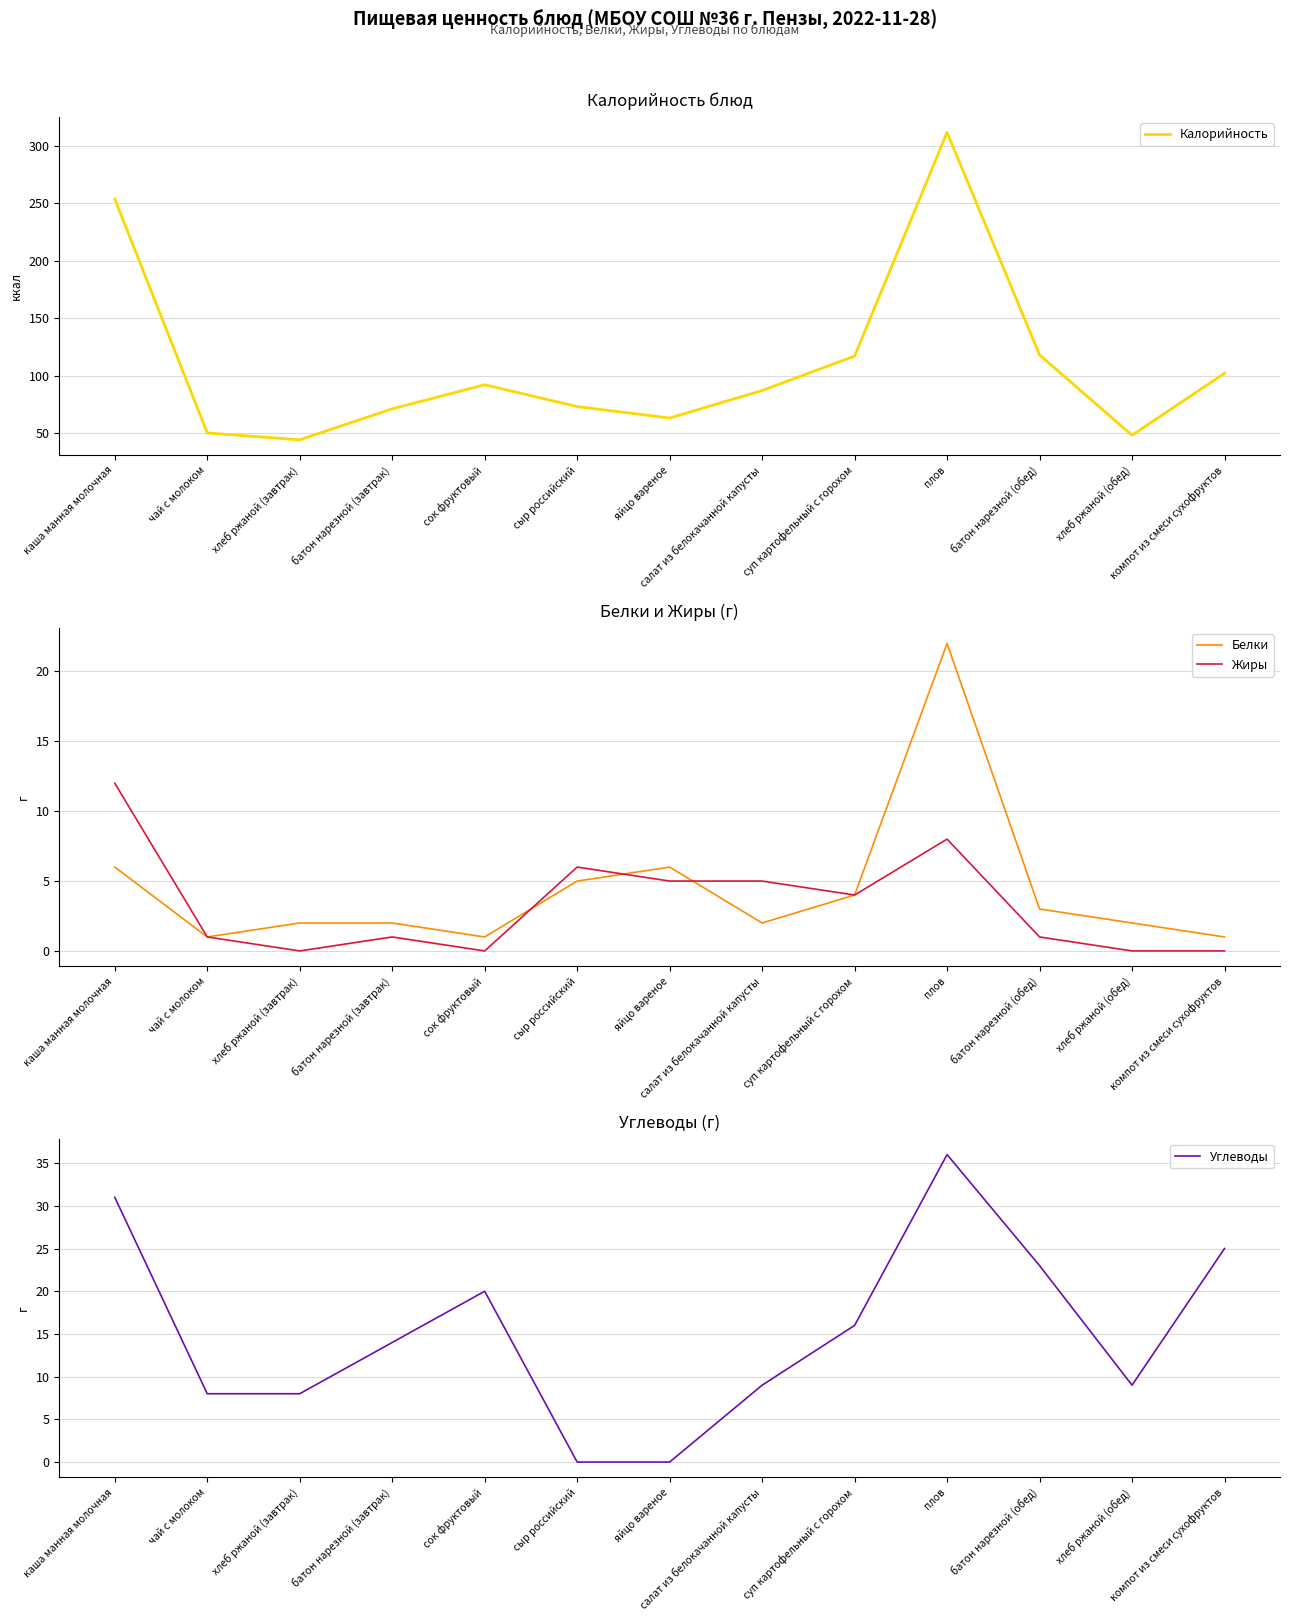

At which category is the sum across all series the highest?

плов